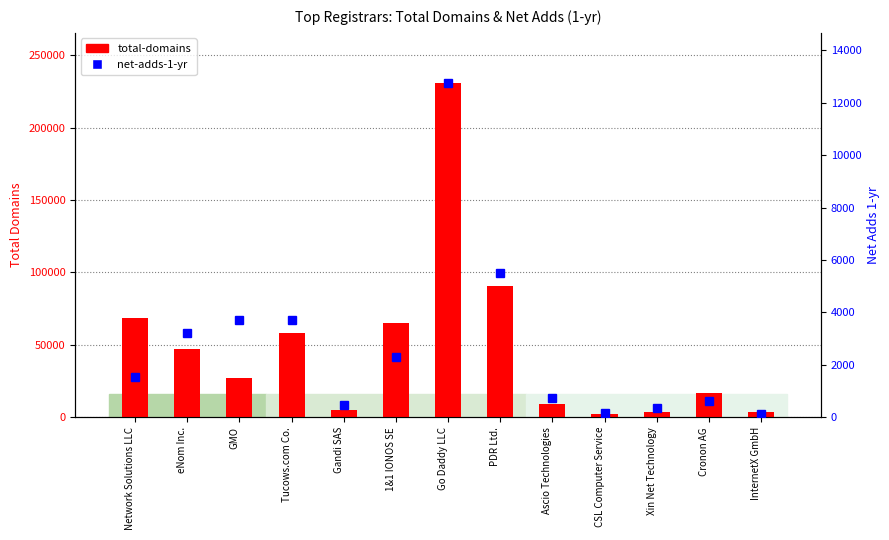

Reading left to right, list all the values displayed in this chart.

total-domains: 68726	47345	26966	58169	5070	65415	230744	90478	8825	2296	3740	16819	3644
net-adds-1-yr: 1519	3204	3695	3696	478	2292	12751	5495	745	165	367	623	131